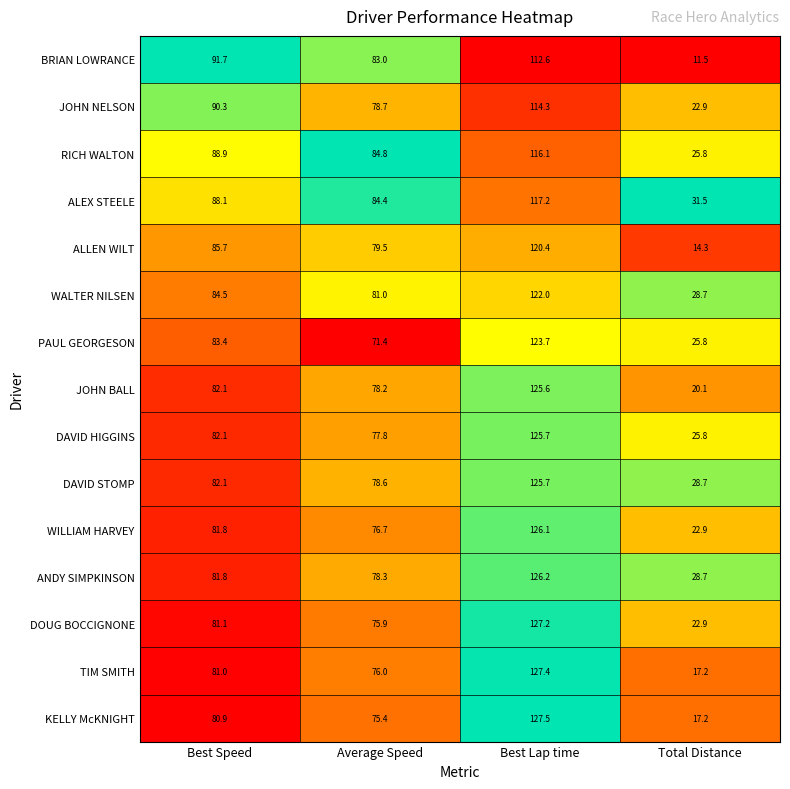

The DAVID HIGGINS series shows 43.0 at Total Distance. True or false?

False